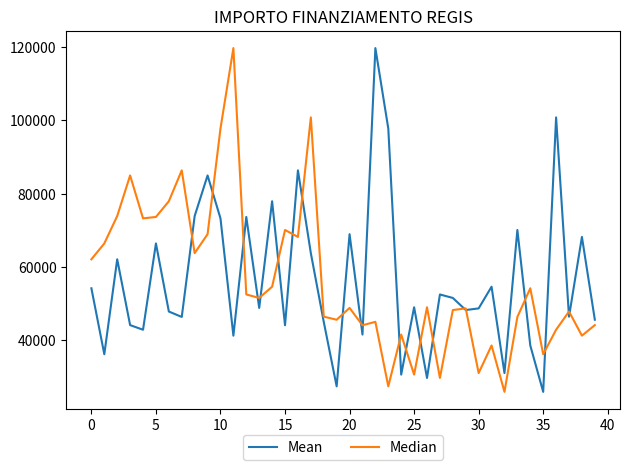

What is the smallest value displayed?

25842.4